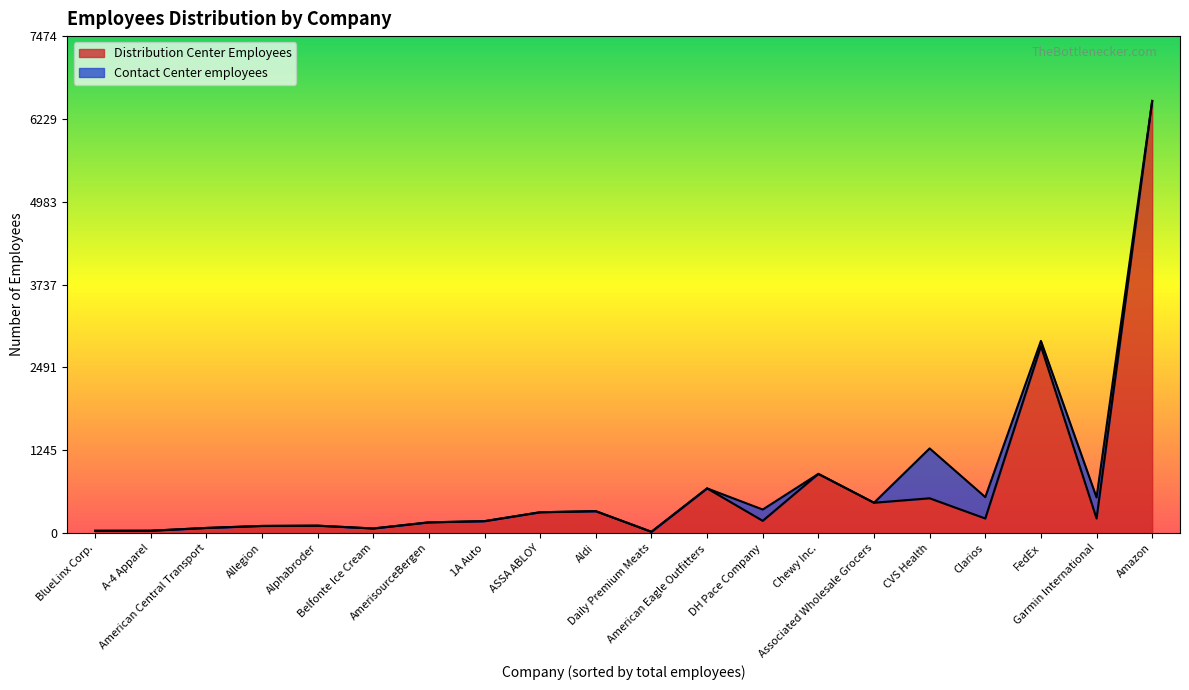

Between FedEx and ASSA ABLOY, which is larger?

FedEx